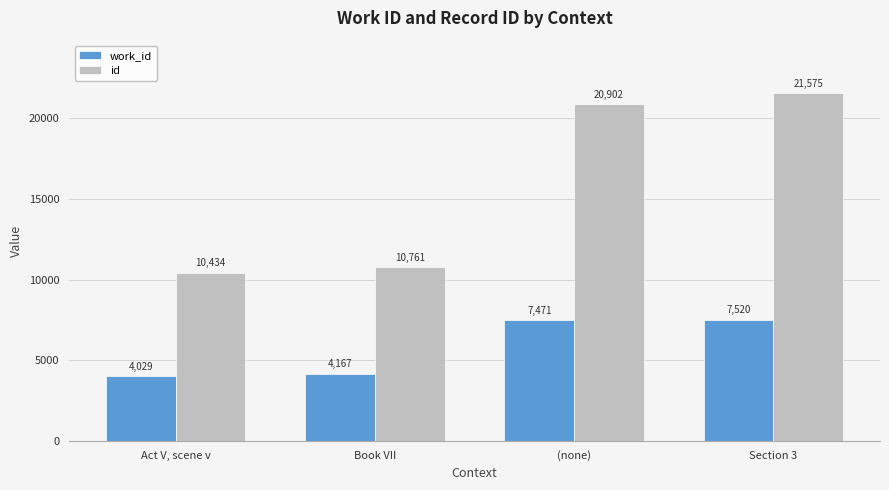

Rank the categories by id value from highest to lowest.

Section 3, (none), Book VII, Act V, scene v